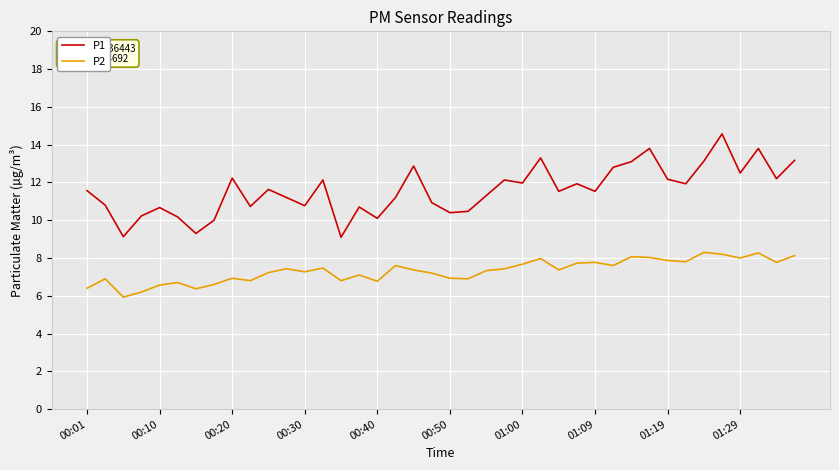

Which series has the widest spread of values?

P1